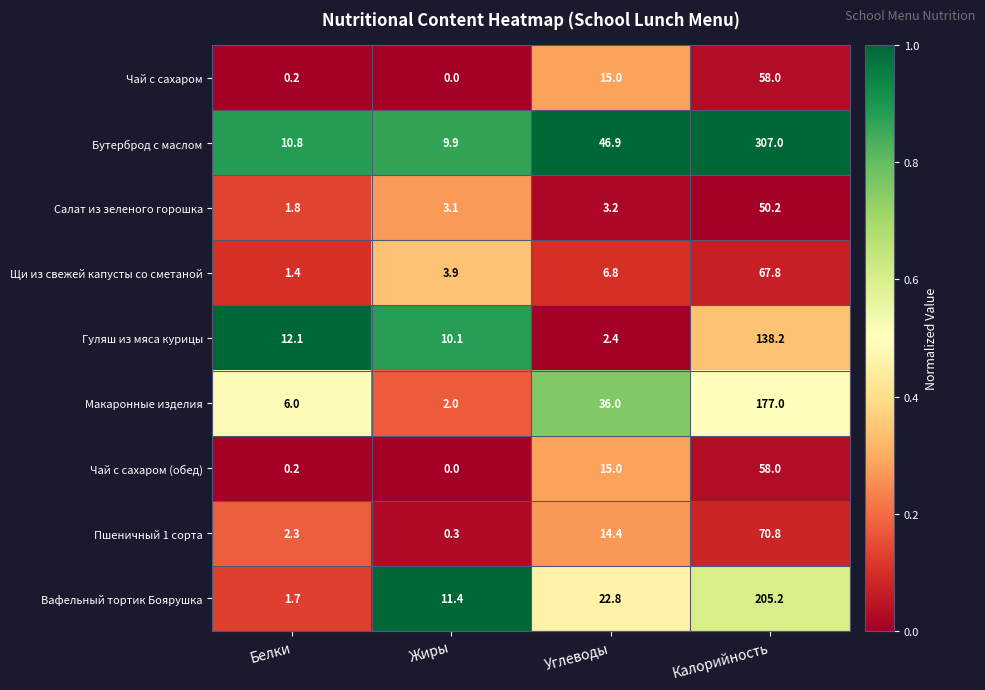

What is the total value across all series at Белки?

36.5